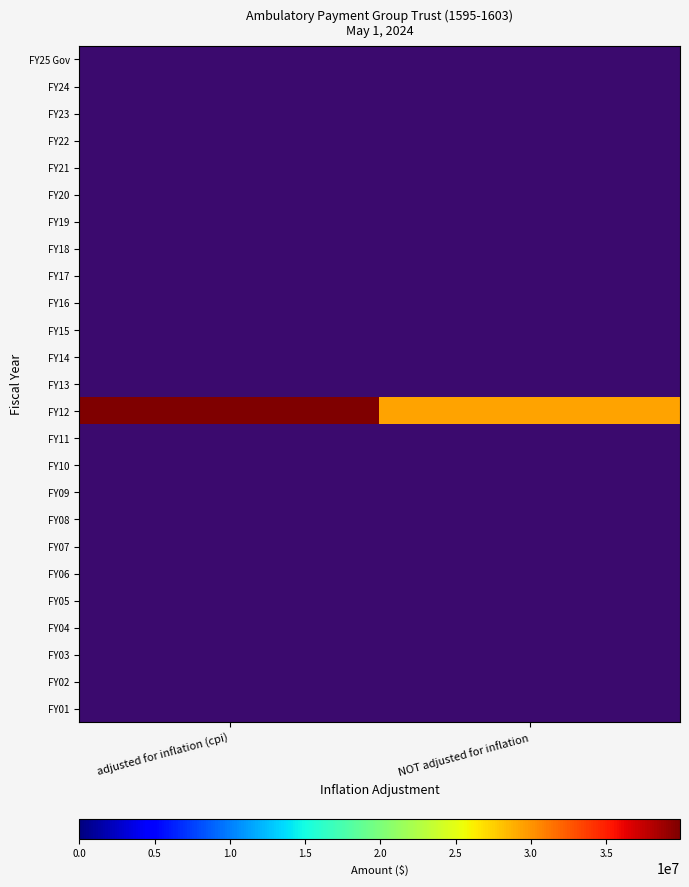

Which series has the largest total across all categories?

FY12